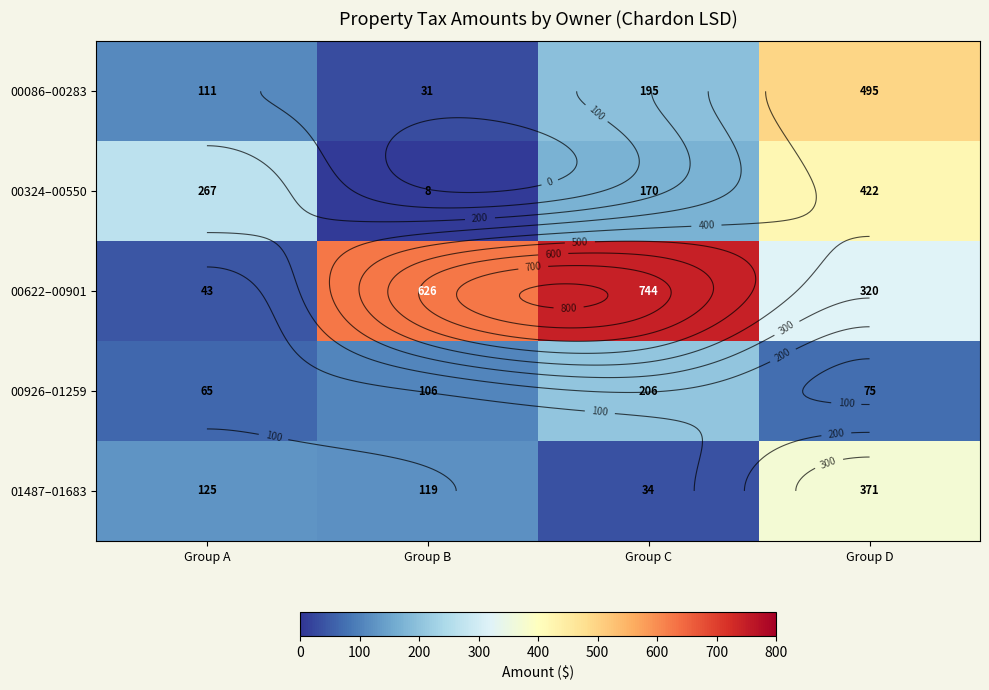

At which label is 01487–01683 closest to 202?

Group A